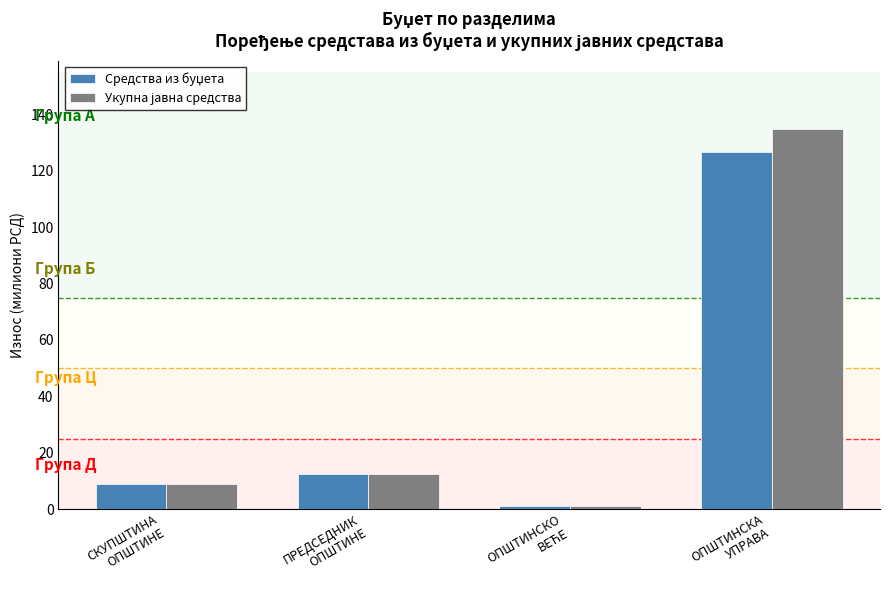

What is the greatest value displayed?

134.8